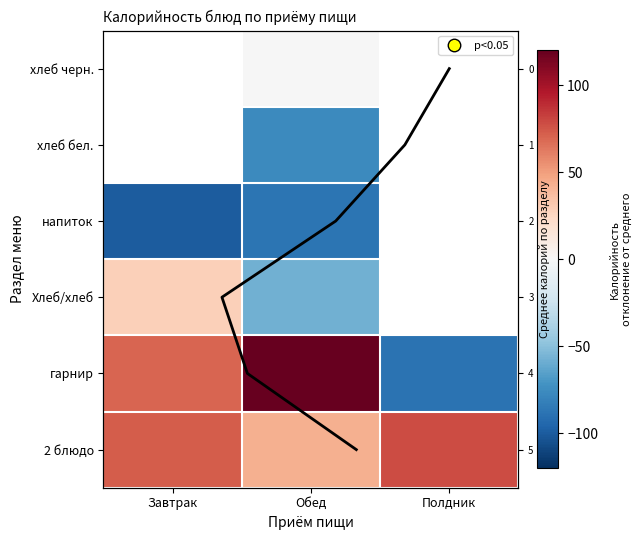

The напиток series shows -120.6 at Обед. True or false?

False